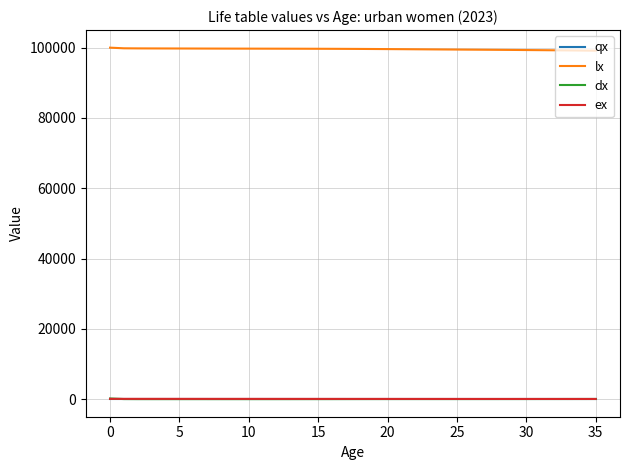

True or false: lx and ex intersect in this chart.

False